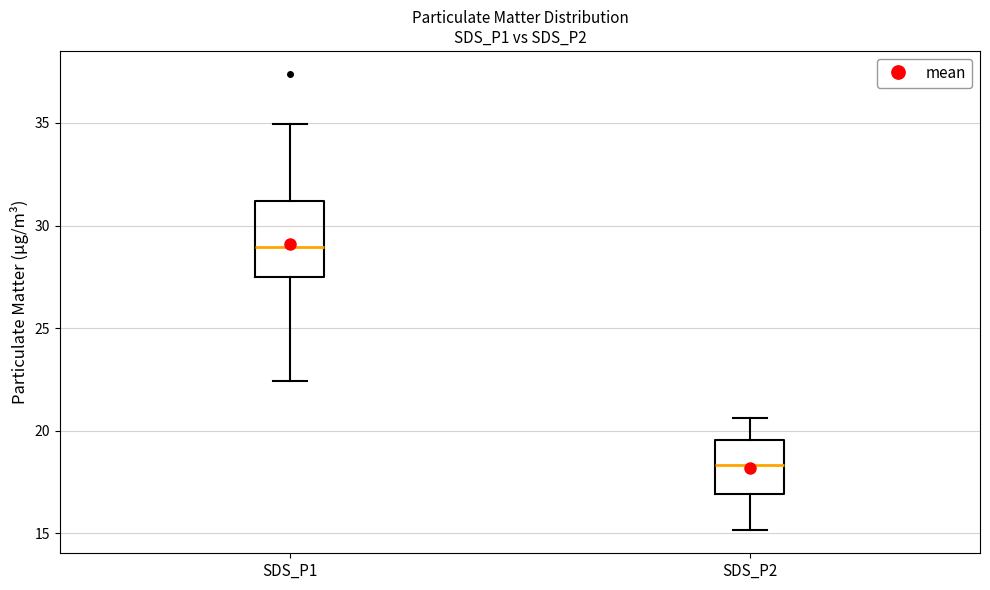

Which box has the highest median line?

SDS_P1